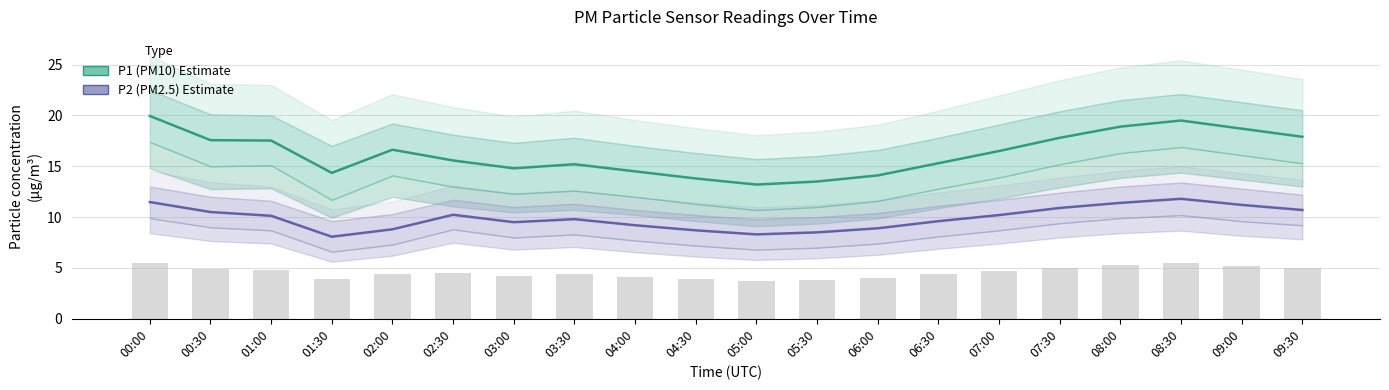

Between 06:00 and 09:00, which is larger?

09:00